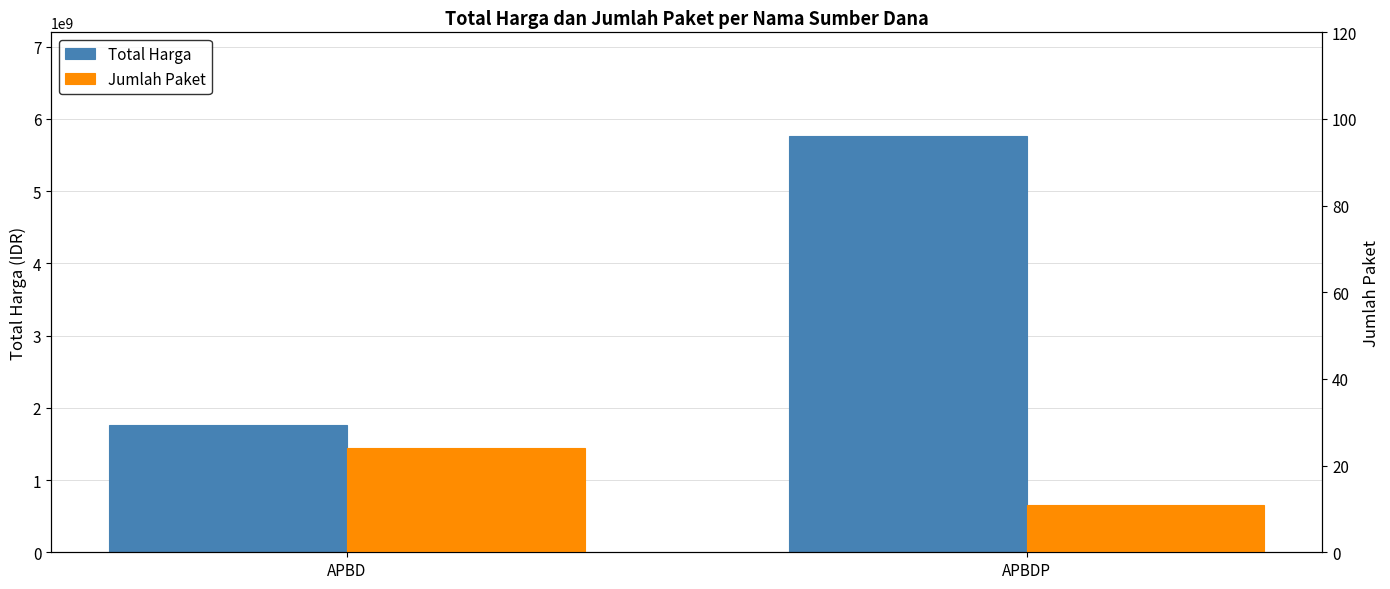

True or false: Jumlah Paket has a value of 11 at APBDP.

True